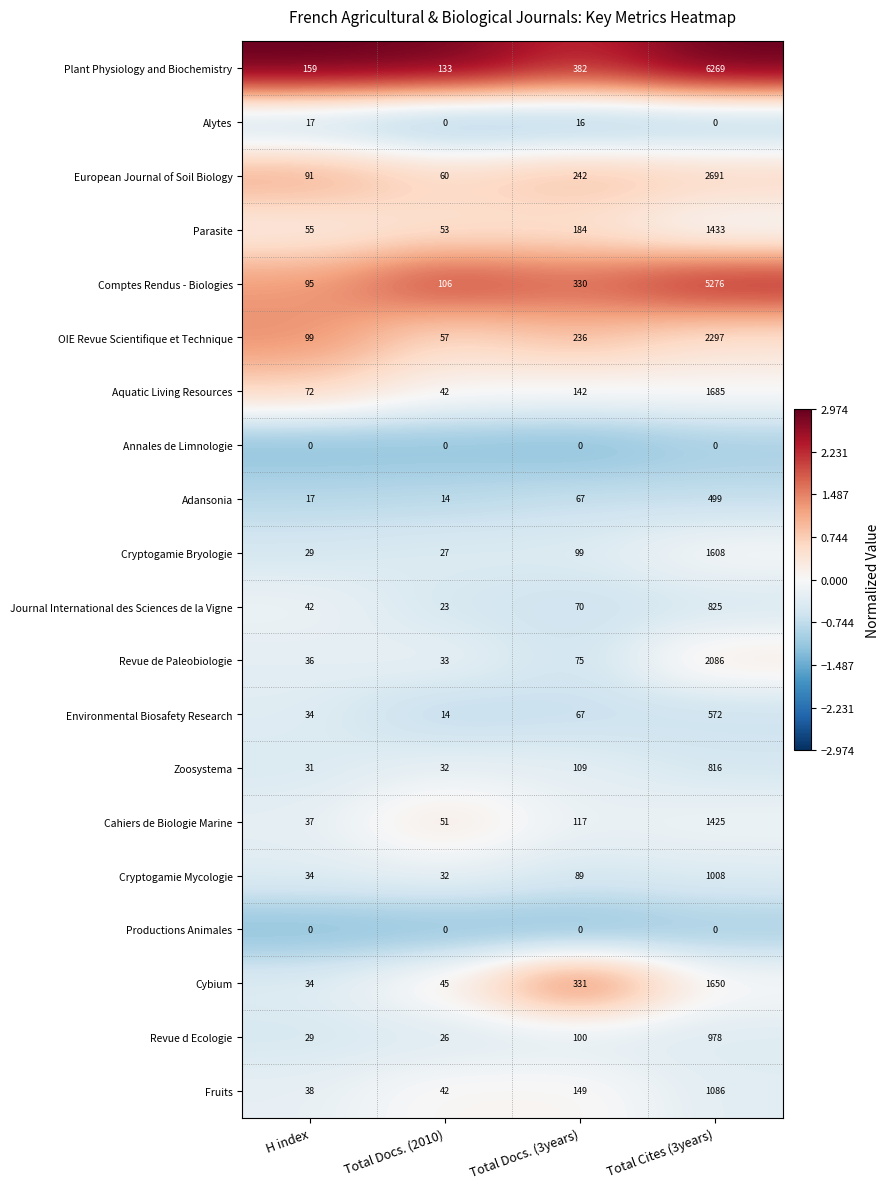

List the labels in order of Cryptogamie Bryologie value, largest first.

Total Cites (3years), Total Docs. (3years), H index, Total Docs. (2010)